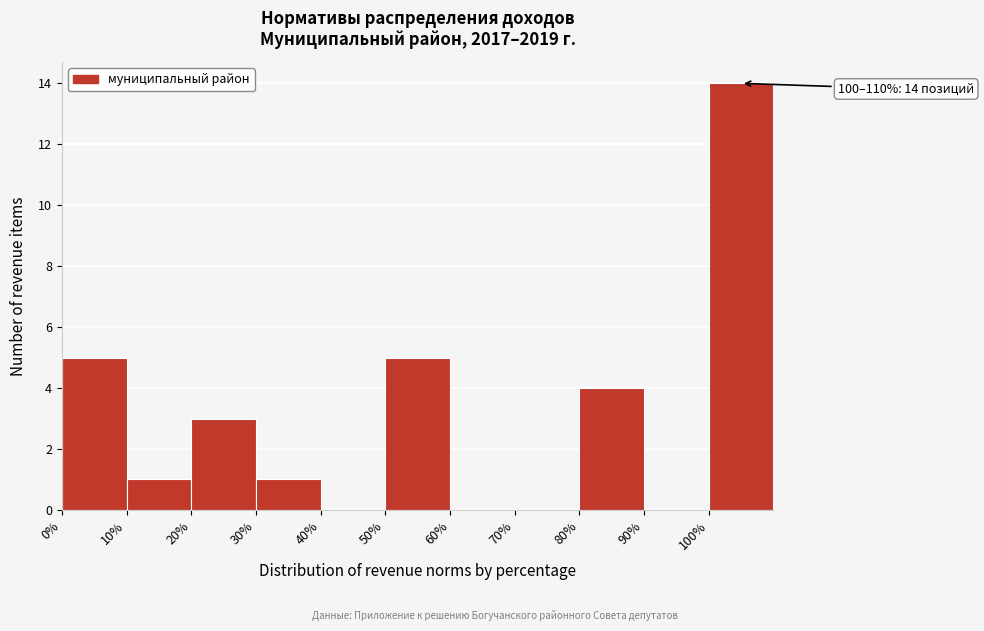

Which range on the x-axis has the tallest bar?

100 to 110